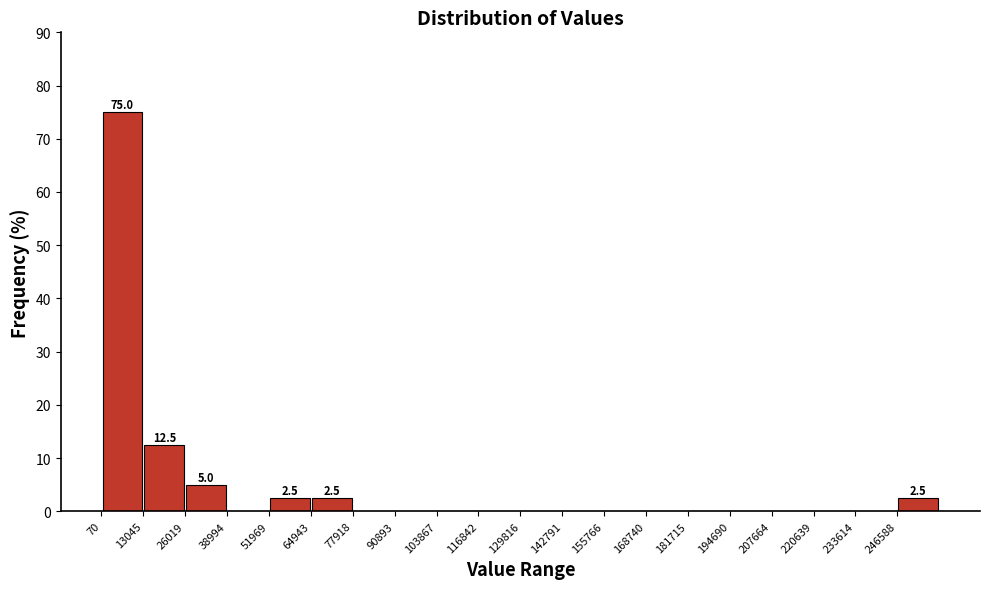

Which range on the x-axis has the tallest bar?

0 to 14000